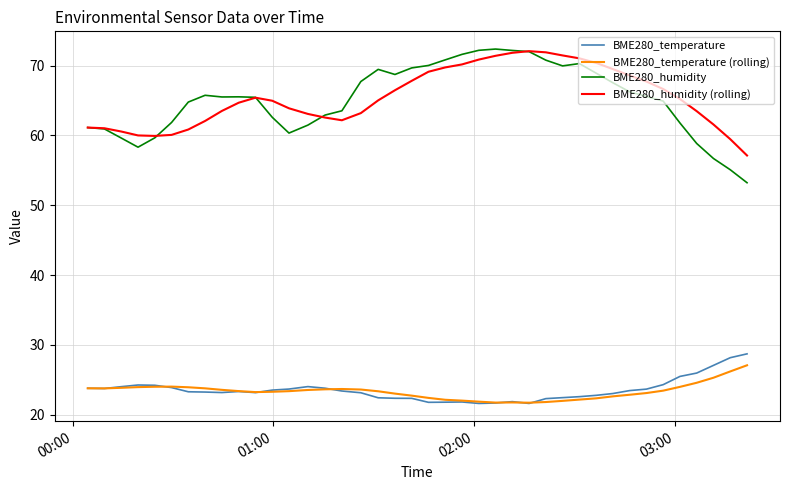

What is the maximum value shown in the chart?

72.4